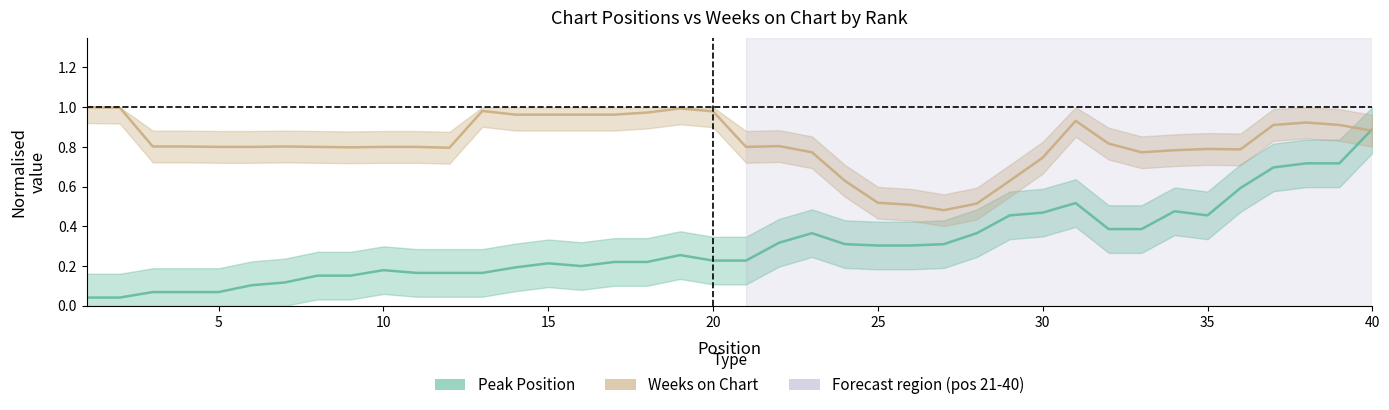

What is the spread (max minus min) of values at 35?

0.6